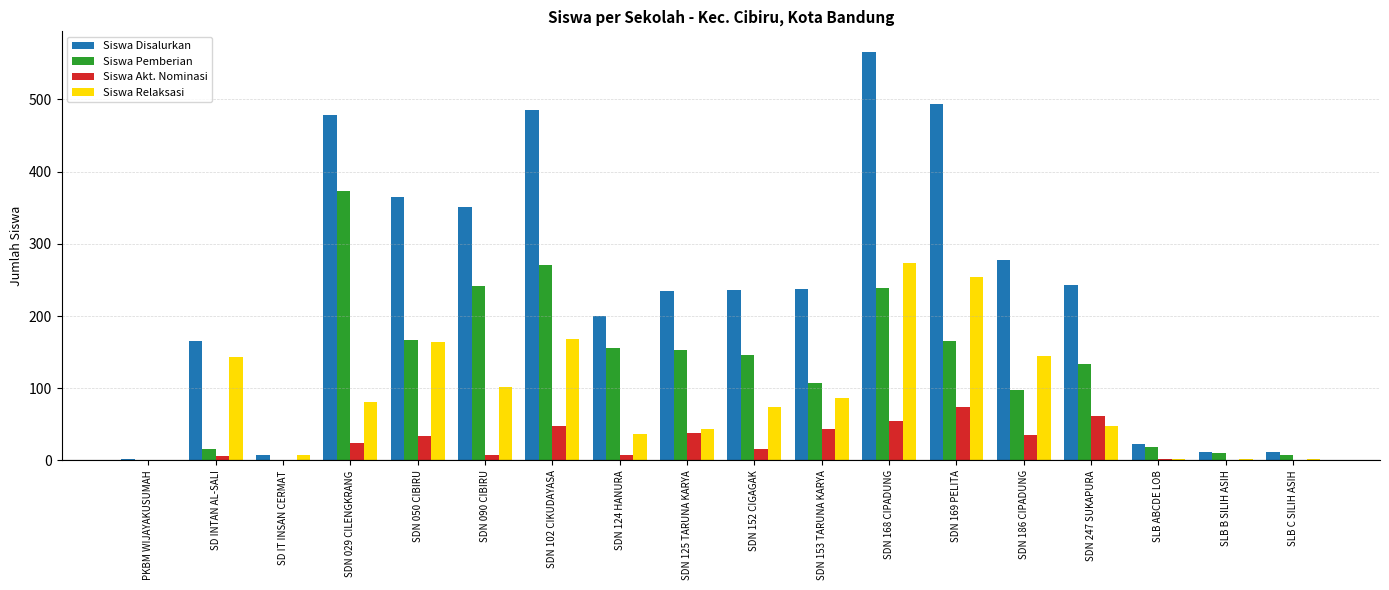

Which series changed the most between PKBM WIJAYAKUSUMAH and SDN 168 CIPADUNG?

Siswa Disalurkan